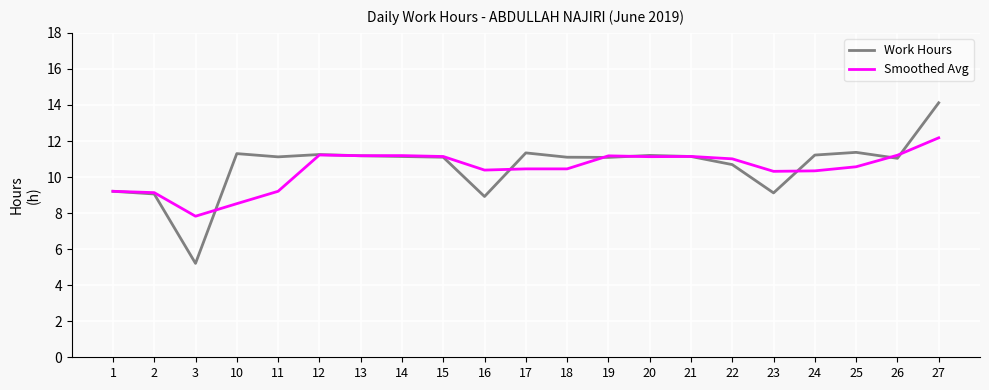

True or false: Work Hours has a value of 18.0 at 14.

False